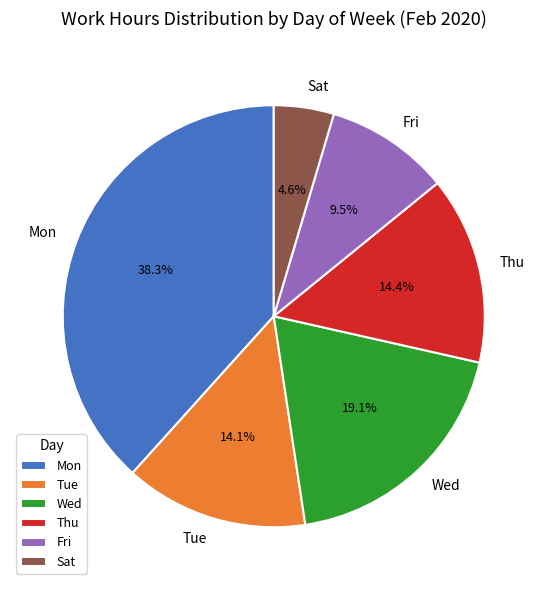

To the nearest percent, what is the average slice percentage?

17%